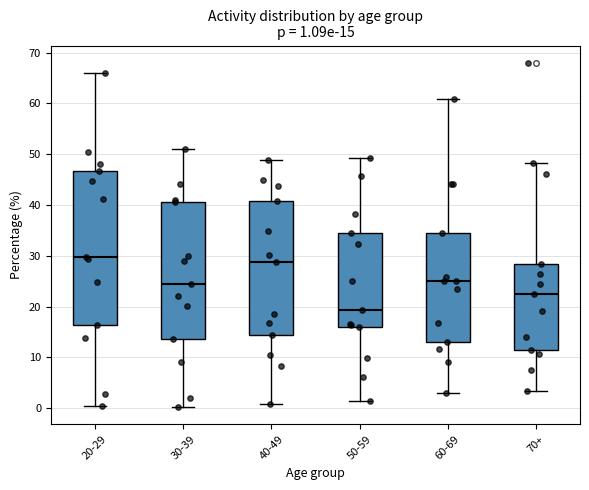

Comparing the boxes themselves (not the whiskers), which one is the tallest?

20-29